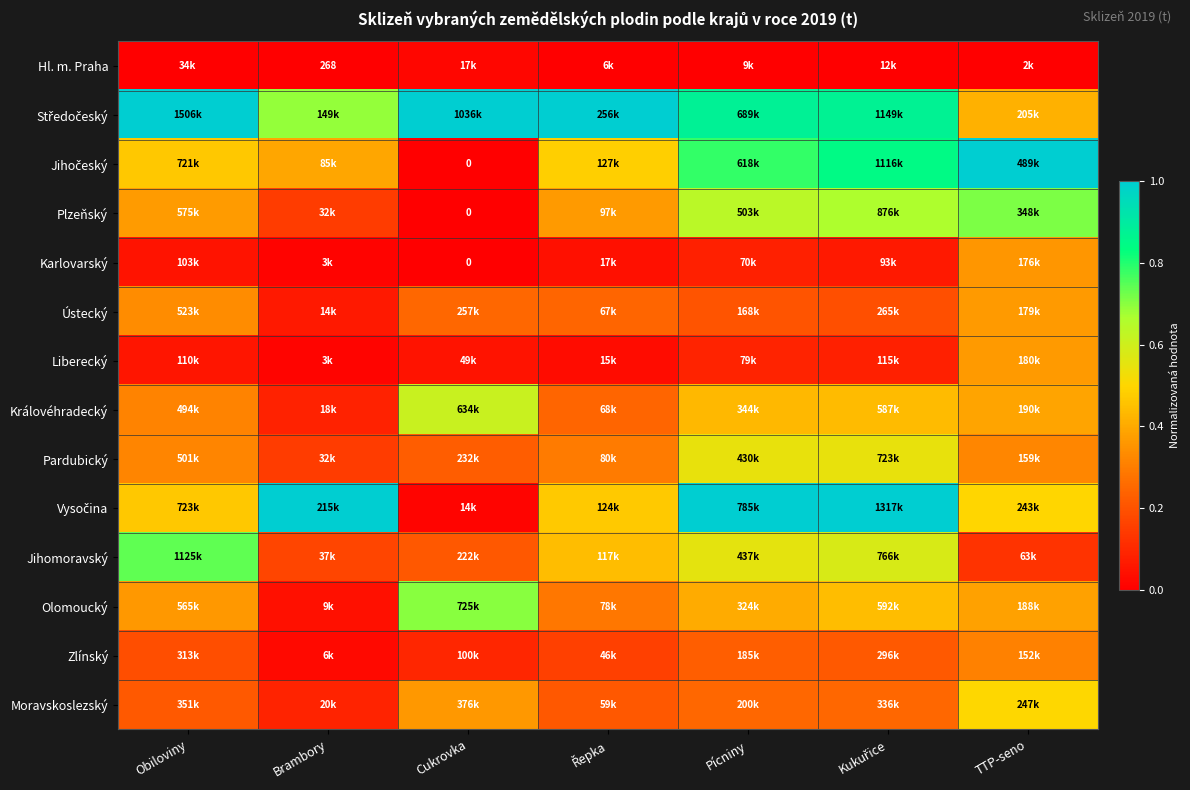

What is the spread (max minus min) of values at Cukrovka?

1.0